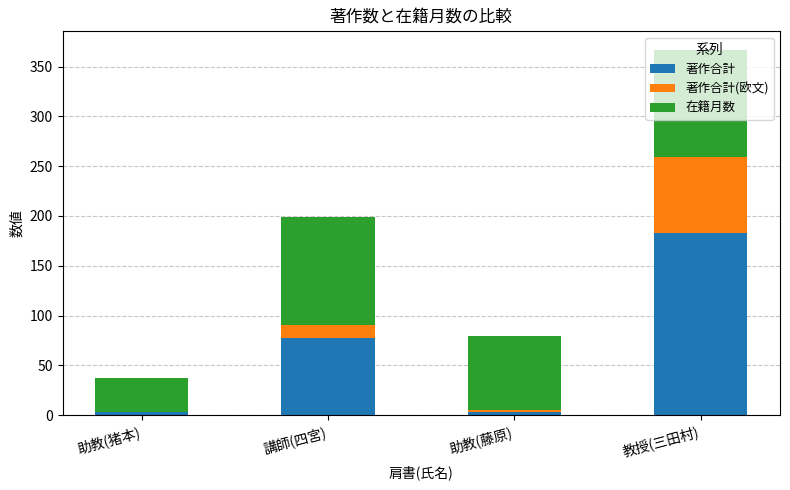

What is the approximate value of 著作合計 at 教授(三田村)?

183